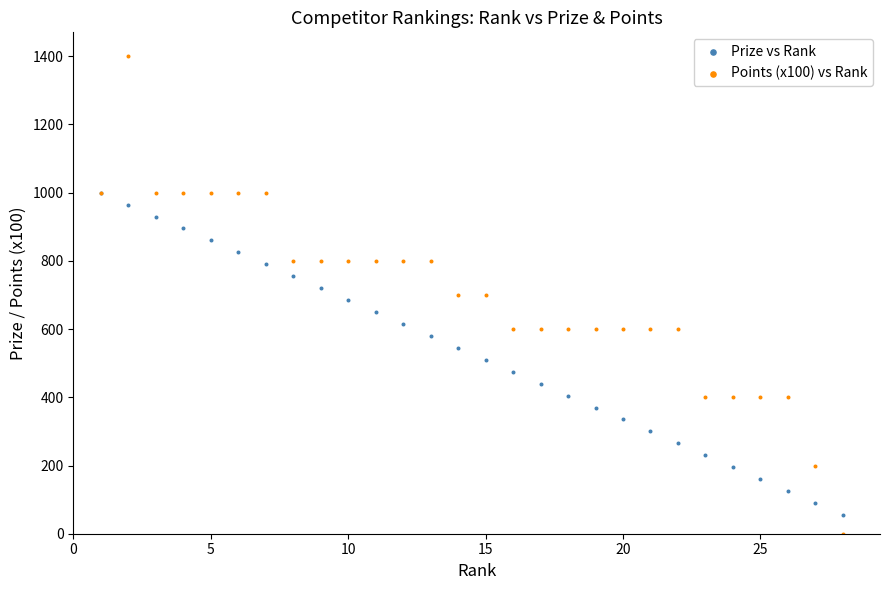

Which series has the largest Y range (max minus min)?

Points (x100) vs Rank